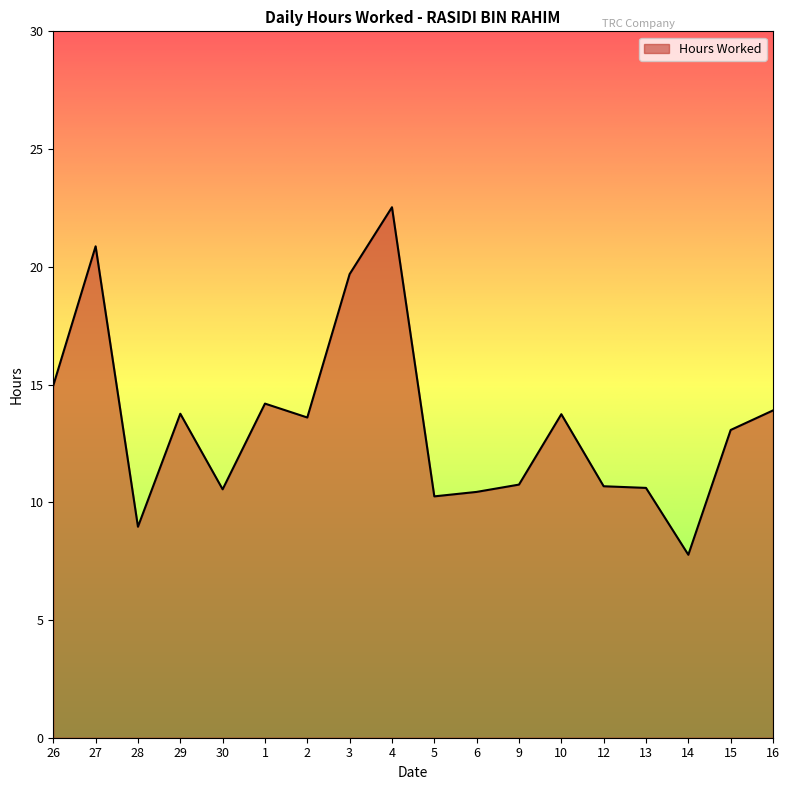

Which has a higher value, 12 or 26?

26